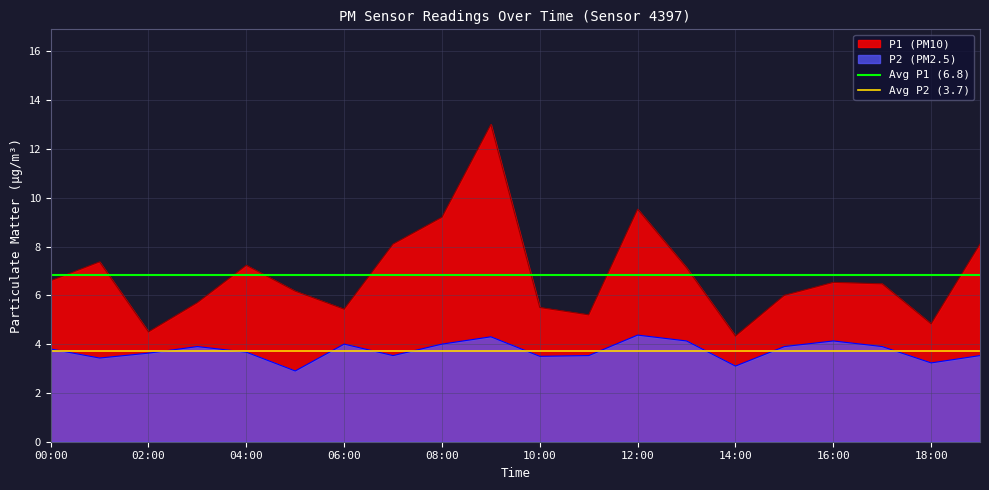

True or false: P2 (PM2.5) has a value of 4.1 at 16:00.

True